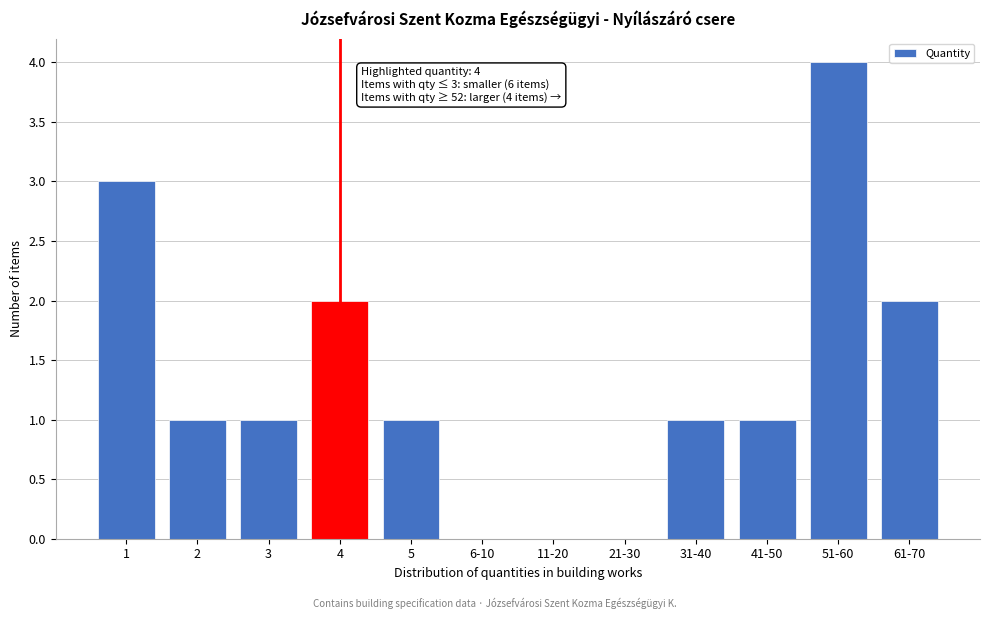

Reading left to right, list all the values displayed in this chart.

1=3	2=1	3=1	4=2	5=1	6-10=0	11-20=0	21-30=0	31-40=1	41-50=1	51-60=4	61-70=2